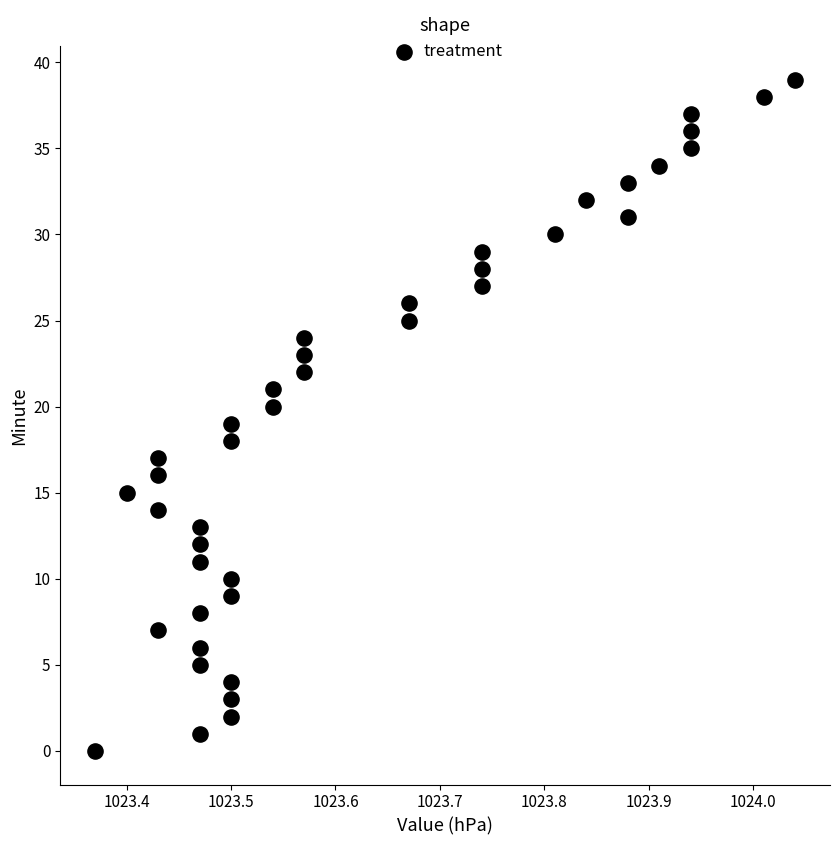

What is the range of Y values (max minus min)?

39